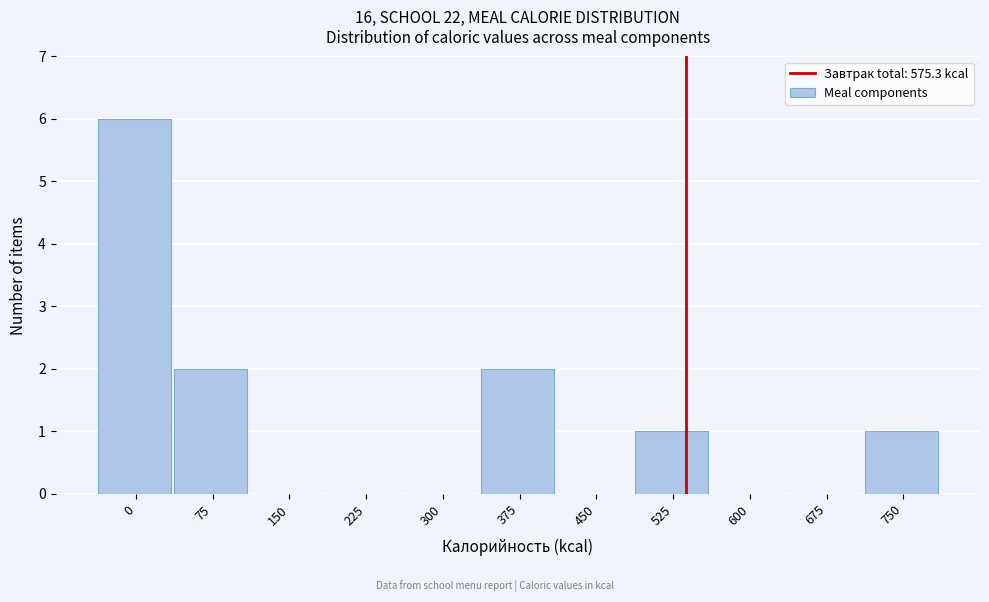

Reading right to left, extract all data points from this chart.

750=1	675=0	600=0	525=1	450=0	375=2	300=0	225=0	150=0	75=2	0=6